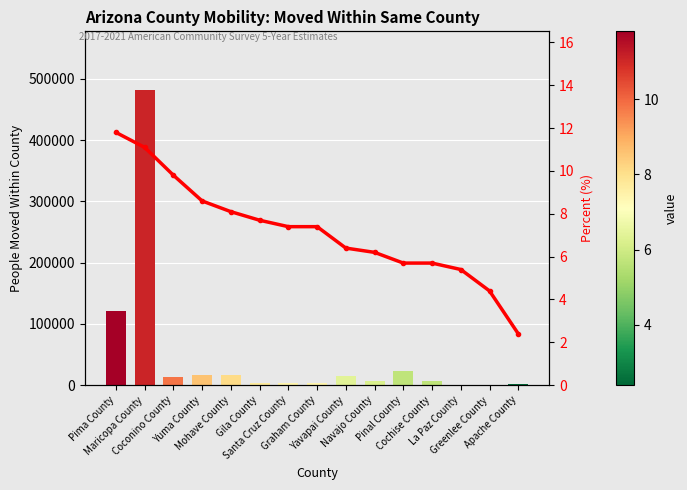

Are the bars horizontal?

No